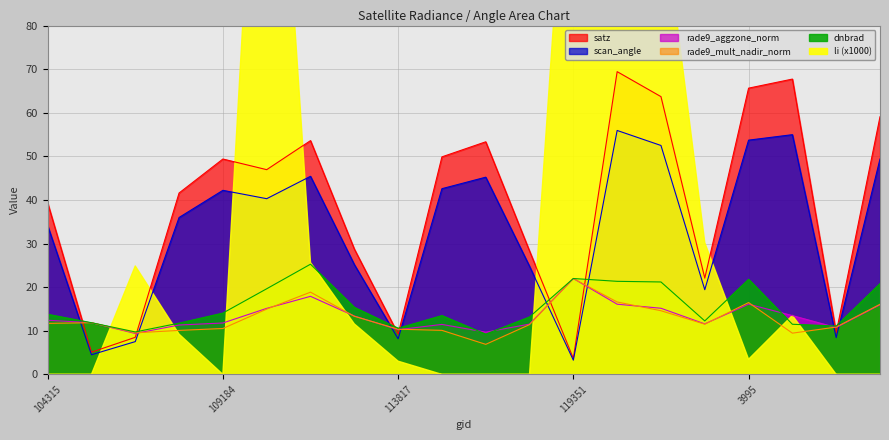

Is the value of scan_angle at 120388 greater than the value of rade9_aggzone_norm at 121249?

Yes